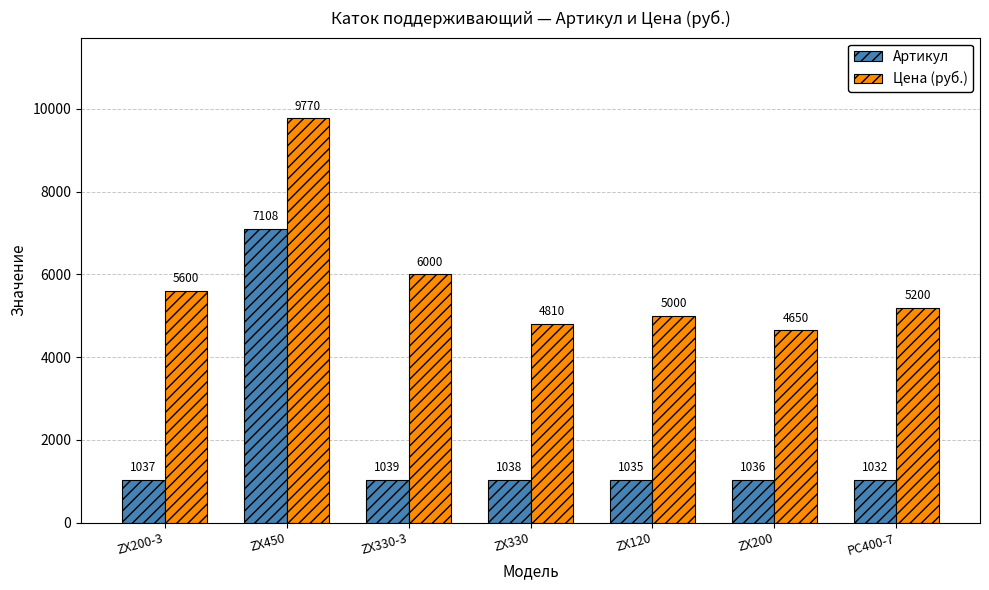

What position from the right is ZX120?

3